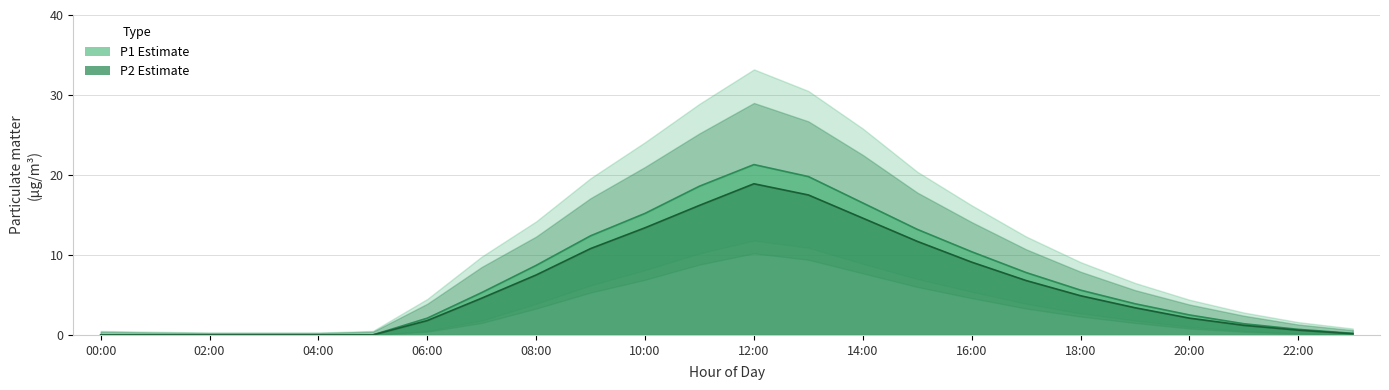

Reading right to left, transcribe all the data shown in this chart.

P1: 23:00=0.2	22:00=0.7	21:00=1.4	20:00=2.5	19:00=3.9	18:00=5.6	17:00=7.8	16:00=10.4	15:00=13.2	14:00=16.5	13:00=19.8	12:00=21.3	11:00=18.6	10:00=15.2	09:00=12.4	08:00=8.7	07:00=5.3	06:00=2.1	05:00=0.0	04:00=0.0	03:00=0.0	02:00=0.0	01:00=0.0	00:00=0.0
P2: 23:00=0.1	22:00=0.6	21:00=1.2	20:00=2.1	19:00=3.4	18:00=4.9	17:00=6.8	16:00=9.1	15:00=11.7	14:00=14.6	13:00=17.5	12:00=18.9	11:00=16.2	10:00=13.4	09:00=10.8	08:00=7.5	07:00=4.6	06:00=1.8	05:00=0.0	04:00=0.0	03:00=0.0	02:00=0.0	01:00=0.0	00:00=0.0
P1_upper: 23:00=0.8	22:00=1.6	21:00=2.8	20:00=4.4	19:00=6.5	18:00=9.1	17:00=12.3	16:00=16.2	15:00=20.4	14:00=25.8	13:00=30.5	12:00=33.2	11:00=28.9	10:00=24.1	09:00=19.6	08:00=14.2	07:00=9.8	06:00=4.5	05:00=0.5	04:00=0.3	03:00=0.3	02:00=0.3	01:00=0.4	00:00=0.5
P1_lower: 23:00=0.0	22:00=0.2	21:00=0.5	20:00=1.0	19:00=1.8	18:00=2.7	17:00=3.9	16:00=5.4	15:00=7.0	14:00=8.9	13:00=10.9	12:00=11.8	11:00=10.2	10:00=8.1	09:00=6.2	08:00=3.9	07:00=1.8	06:00=0.5	05:00=0.0	04:00=0.0	03:00=0.0	02:00=0.0	01:00=0.0	00:00=0.0
P2_upper: 23:00=0.6	22:00=1.3	21:00=2.4	20:00=3.8	19:00=5.6	18:00=7.9	17:00=10.7	16:00=14.1	15:00=17.8	14:00=22.5	13:00=26.7	12:00=29.0	11:00=25.2	10:00=21.0	09:00=17.1	08:00=12.3	07:00=8.5	06:00=3.9	05:00=0.4	04:00=0.2	03:00=0.2	02:00=0.2	01:00=0.3	00:00=0.4
P2_lower: 23:00=0.0	22:00=0.1	21:00=0.4	20:00=0.8	19:00=1.5	18:00=2.3	17:00=3.3	16:00=4.6	15:00=6.0	14:00=7.7	13:00=9.4	12:00=10.2	11:00=8.8	10:00=6.9	09:00=5.3	08:00=3.3	07:00=1.5	06:00=0.4	05:00=0.0	04:00=0.0	03:00=0.0	02:00=0.0	01:00=0.0	00:00=0.0